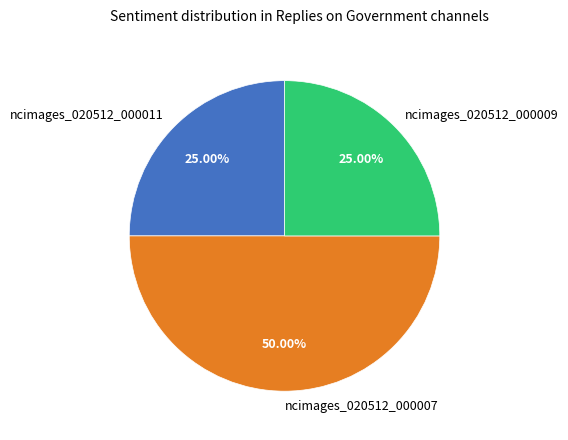

Does ncimages_020512_000011 account for over 50% of the chart?

No